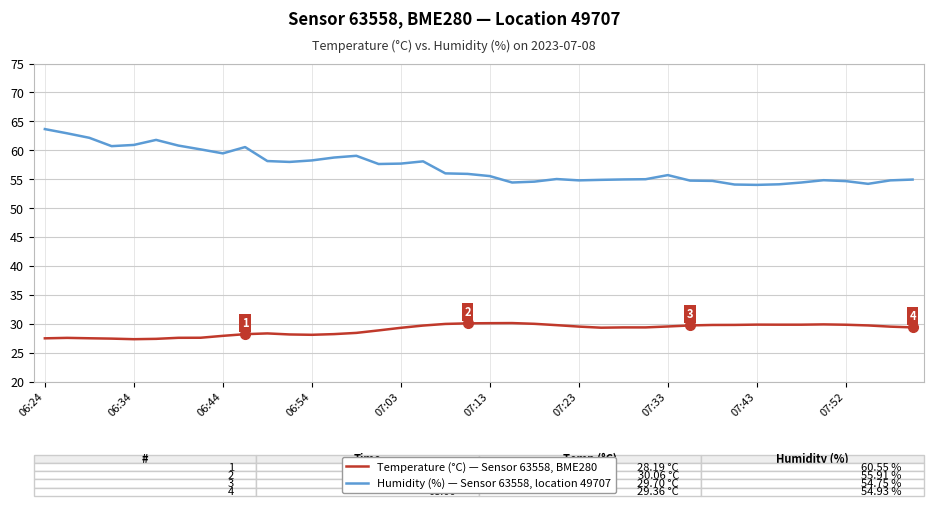

True or false: Temperature (°C) — Sensor 63558, BME280 and Humidity (%) — Sensor 63558, location 49707 intersect in this chart.

False